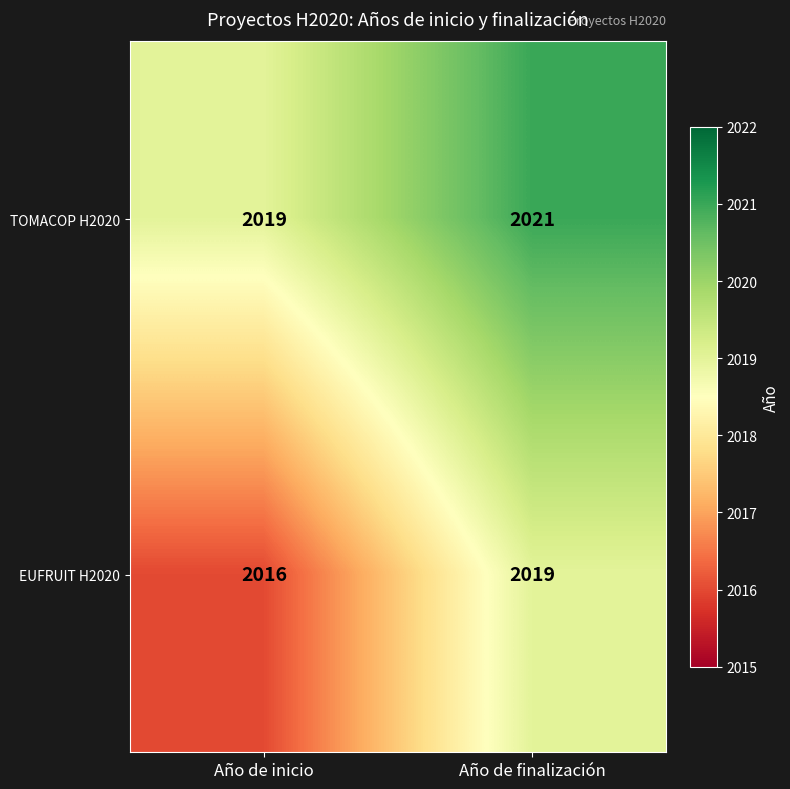

Which series has the largest total across all categories?

TOMACOP H2020